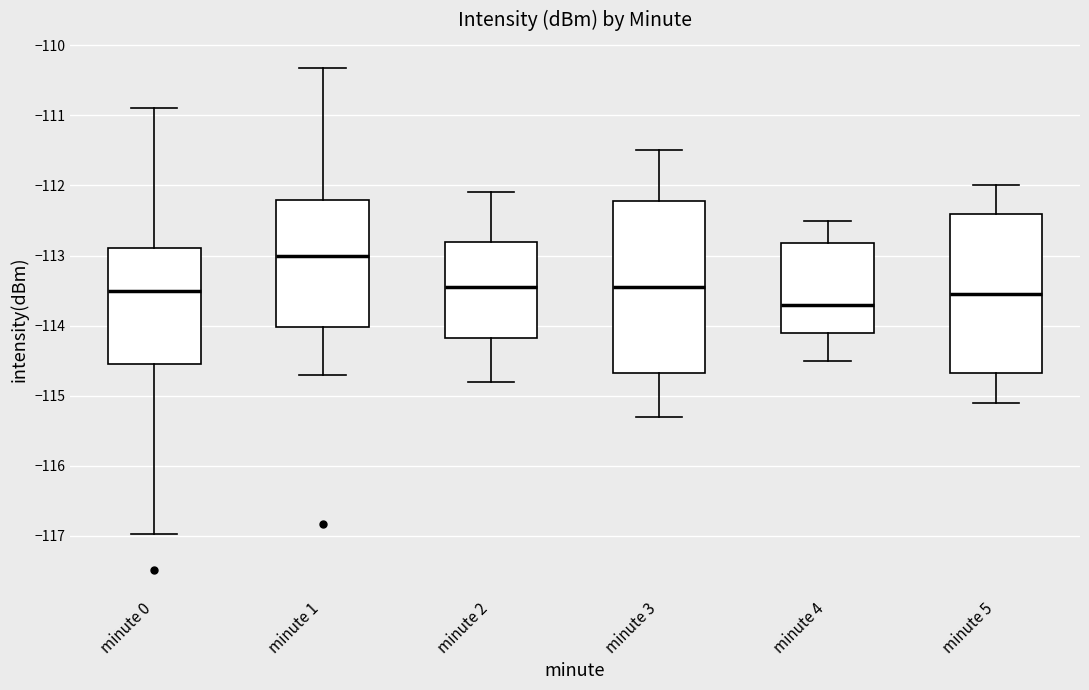

Comparing the boxes themselves (not the whiskers), which one is the tallest?

minute 3